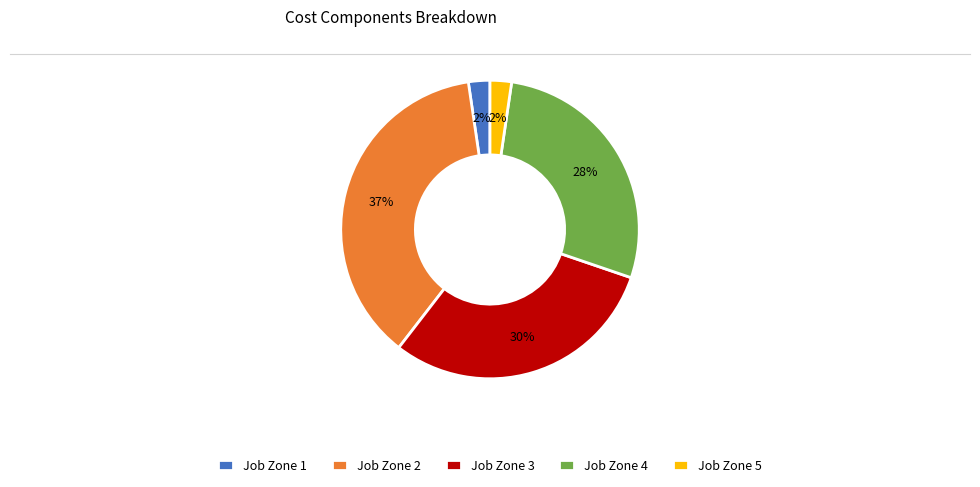

Count the number of slices in the pie.

5